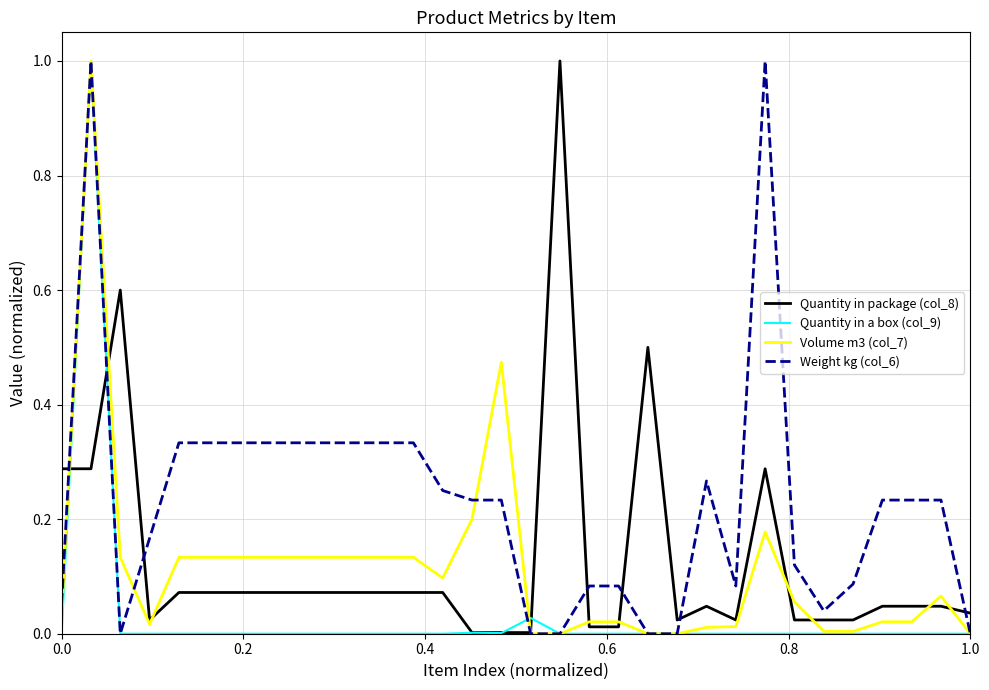

Which series has the largest total across all categories?

Weight kg (col_6)